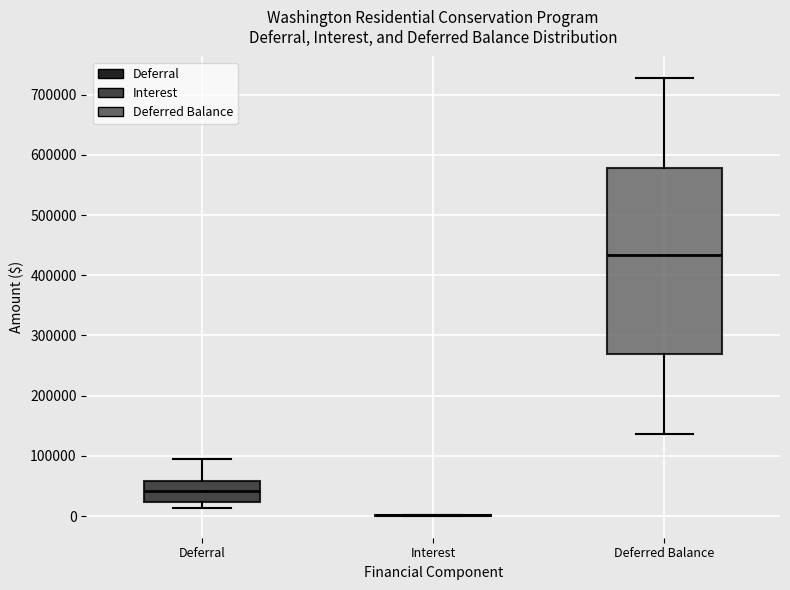

Comparing the boxes themselves (not the whiskers), which one is the tallest?

Deferred Balance